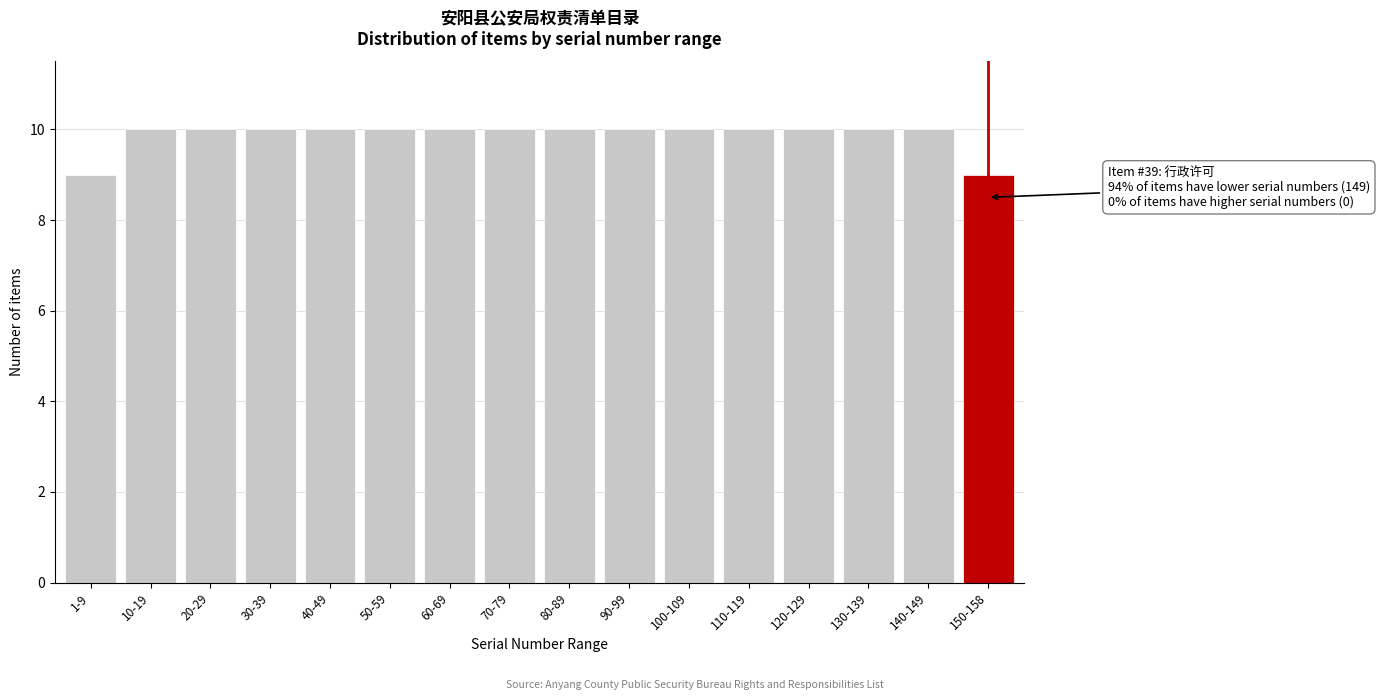

Reading left to right, list all the values displayed in this chart.

1-9=9	10-19=10	20-29=10	30-39=10	40-49=10	50-59=10	60-69=10	70-79=10	80-89=10	90-99=10	100-109=10	110-119=10	120-129=10	130-139=10	140-149=10	150-158=9